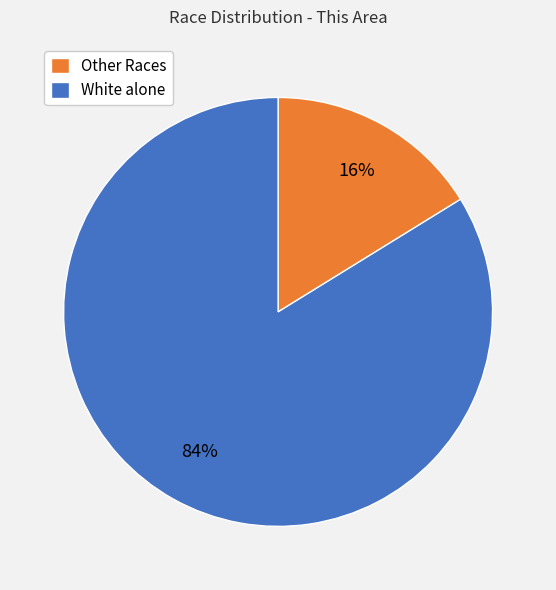

Which has a higher value, White alone or Other Races?

White alone